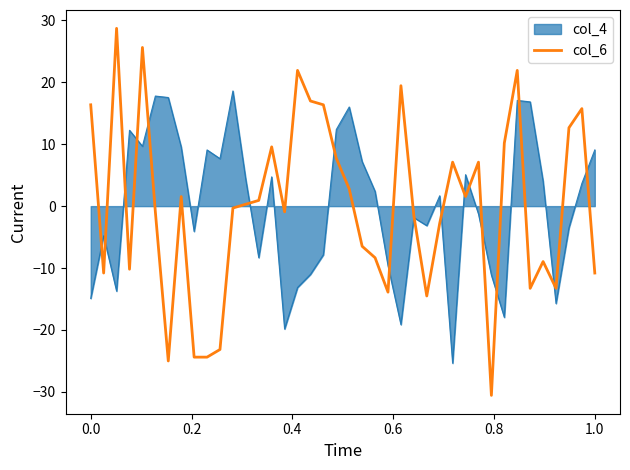

List the series in order of their peak value, highest first.

col_6, col_4